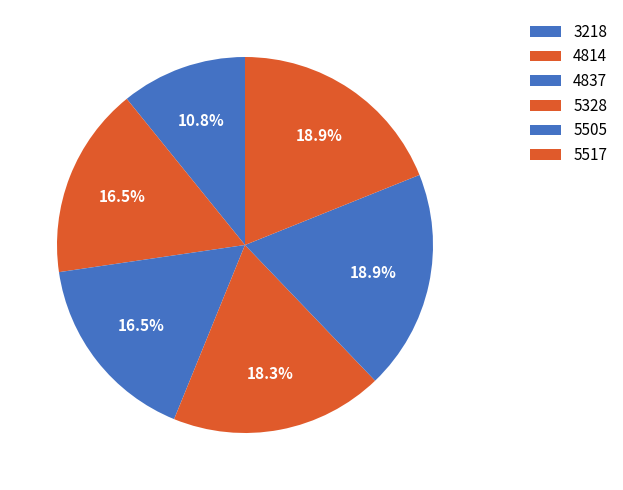

Approximately how many times larger is the value at 3218 compared to 5505?

0.6